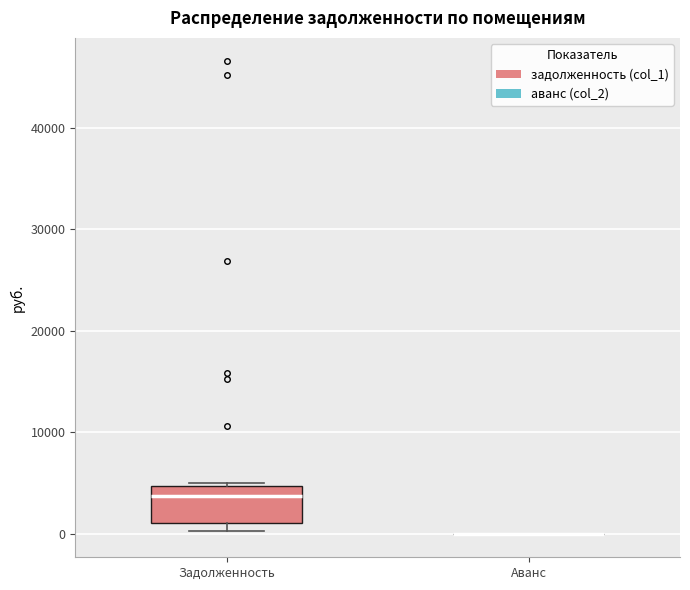

Reading left to right, read every box against the y-axis: the position of its median line, the range the box covers, and the ends of its whiskers. The values are not printed on the chart, so give them approximately, as read against the axis.

Задолженность: median 4000, box 1000 to 5000, whiskers 0 to 5000 (just above the box's upper edge)
Аванс: box collapsed to a line at 0, whiskers 0 to 0